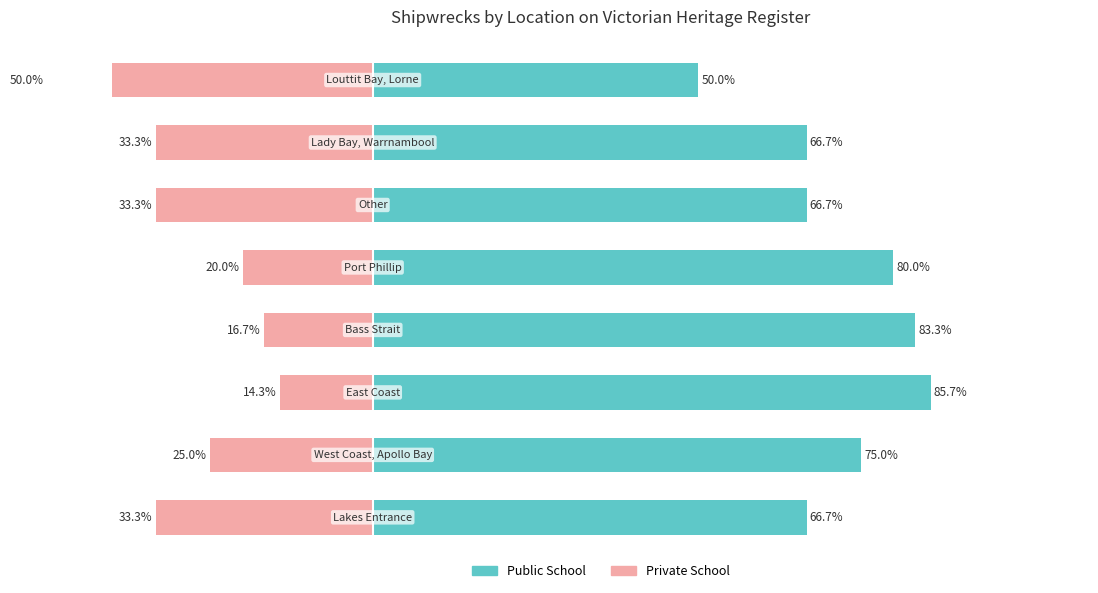

What is the value of the Public School bar at the 7th from the left?

66.7